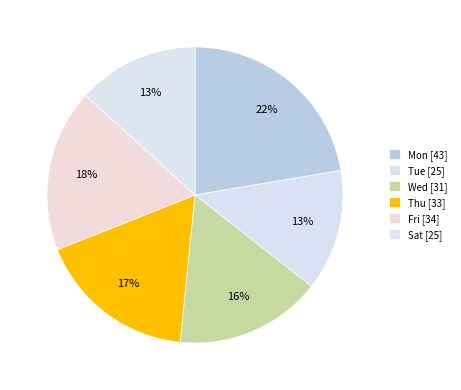

How many slices are in this pie chart?

6